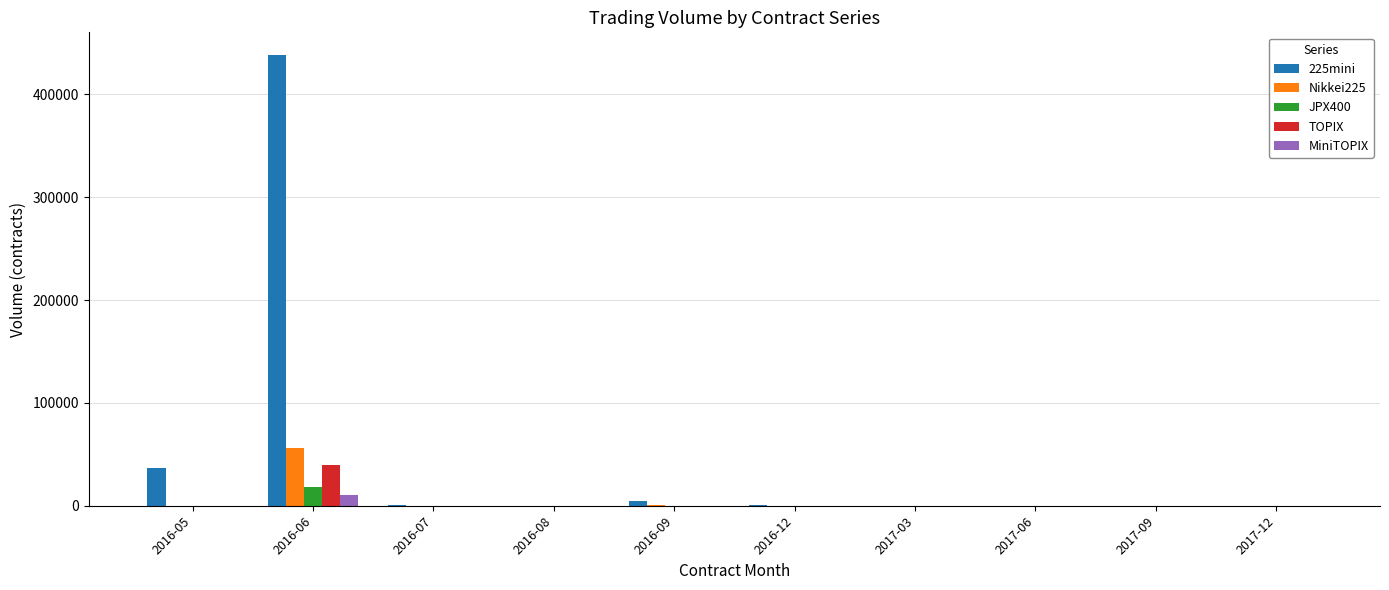

Which series has the largest total across all categories?

225mini